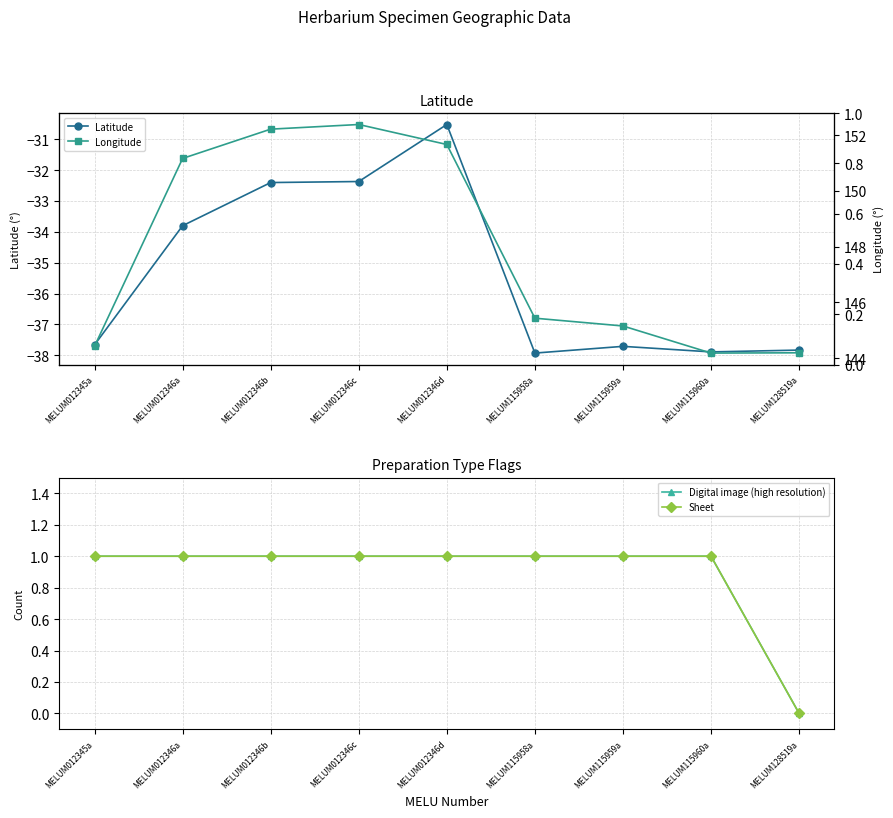

Is it true that Latitude equals -13.5 at MELUM115958a?

False